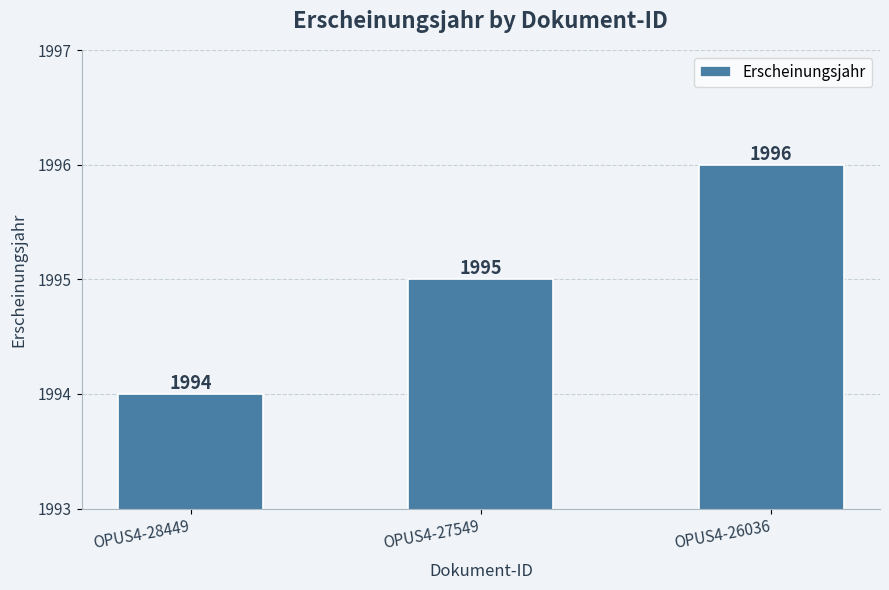

The chart shows a value of 1994 at OPUS4-28449. True or false?

True